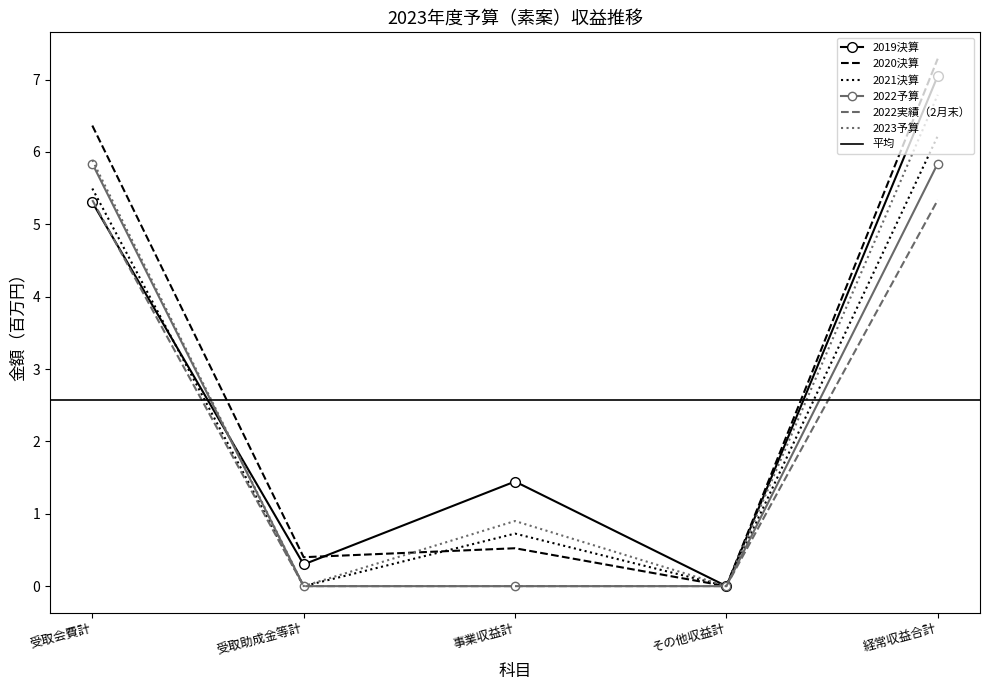

After their last crossing, which series has the higher values: 2021決算 or 2020決算?

2020決算